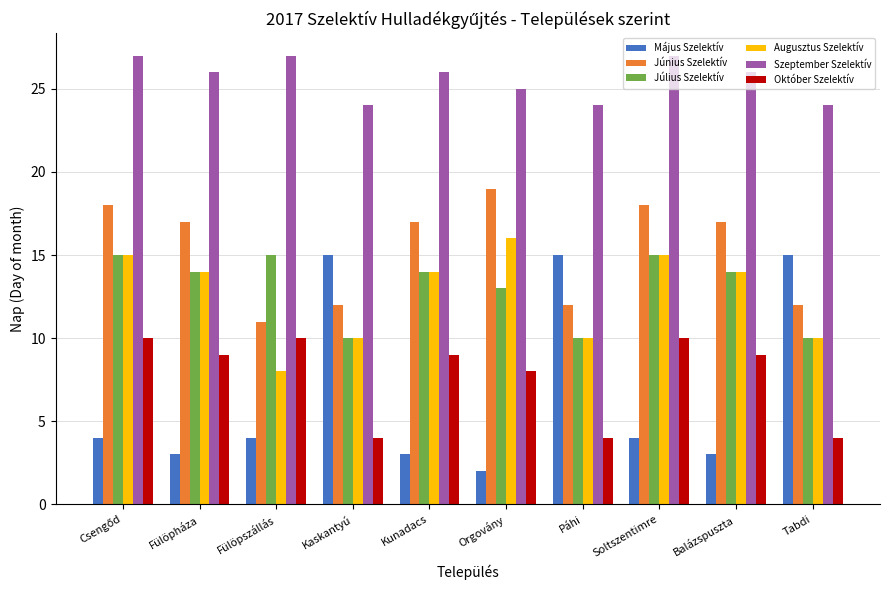

At which label is Szeptember Szelektív closest to 25?

Orgovány